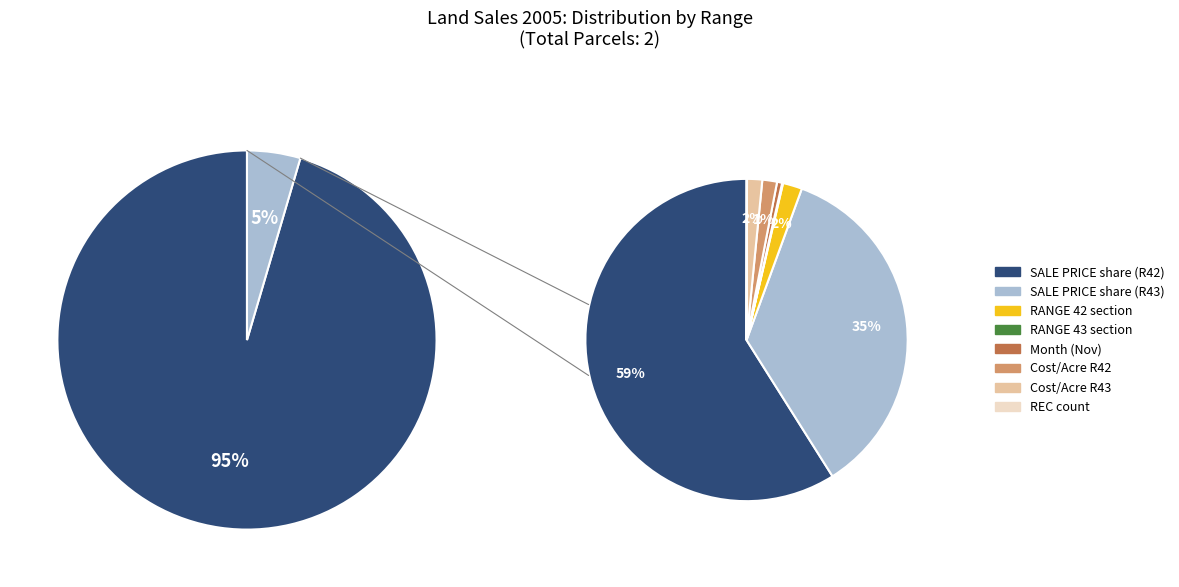

How much of the chart is everything except 43?

95.5%